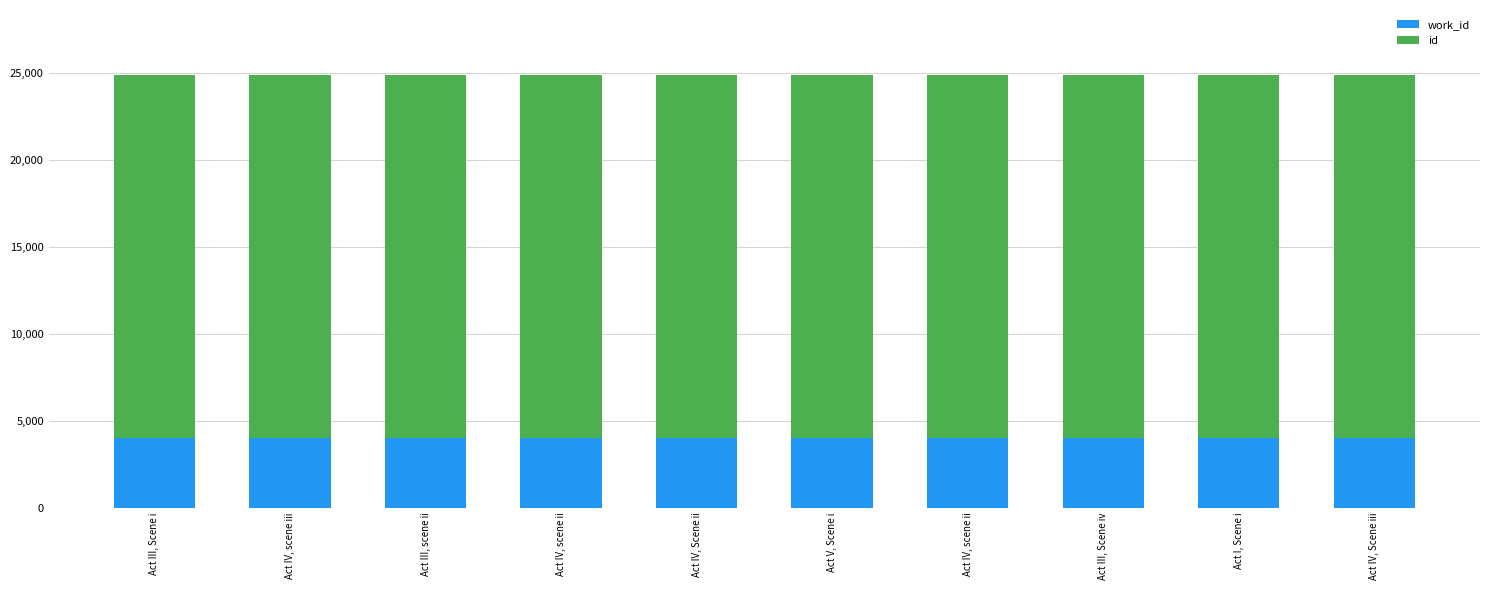

How many series are shown in this chart?

2